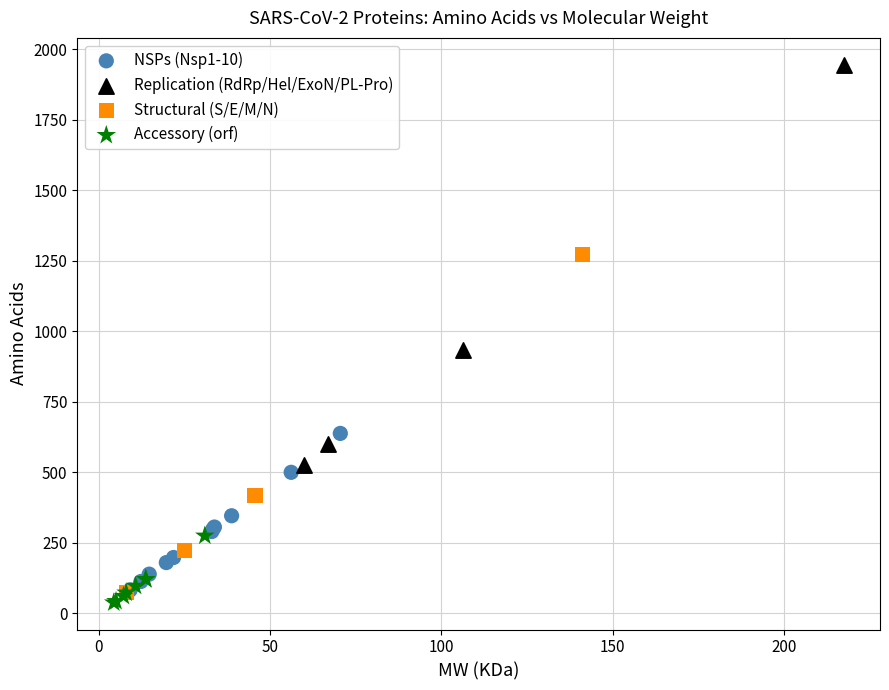

Which series contains the lowest Y value?

Accessory (orf)